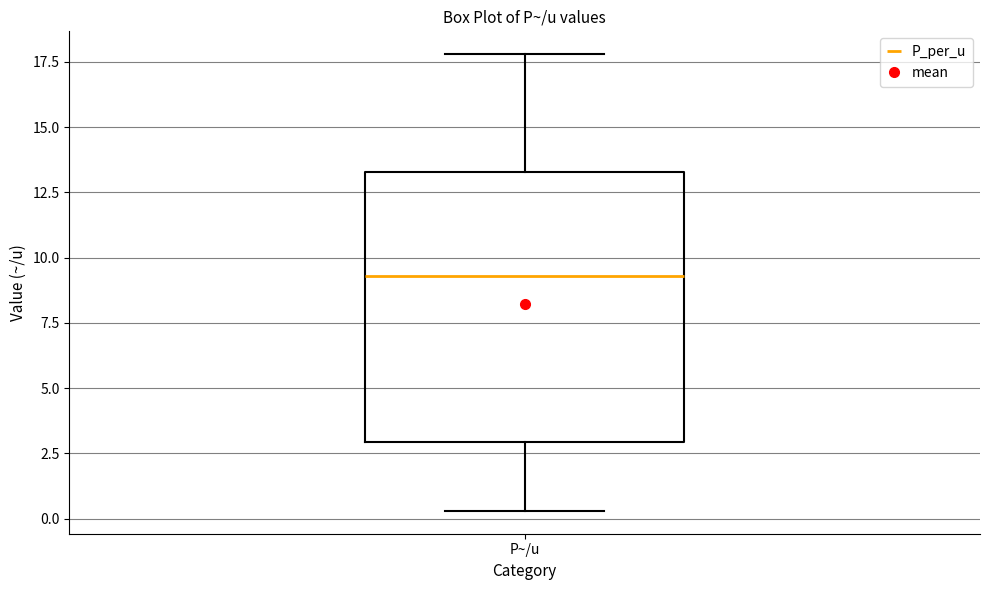

Read this box plot against the y-axis: the position of the median line, the range covered by the box, and the ends of both whiskers. The values are not printed on the chart, so give them approximately, as read against the axis.

median 9.5, box 3.0 to 13.5, whiskers 0.5 to 18.0